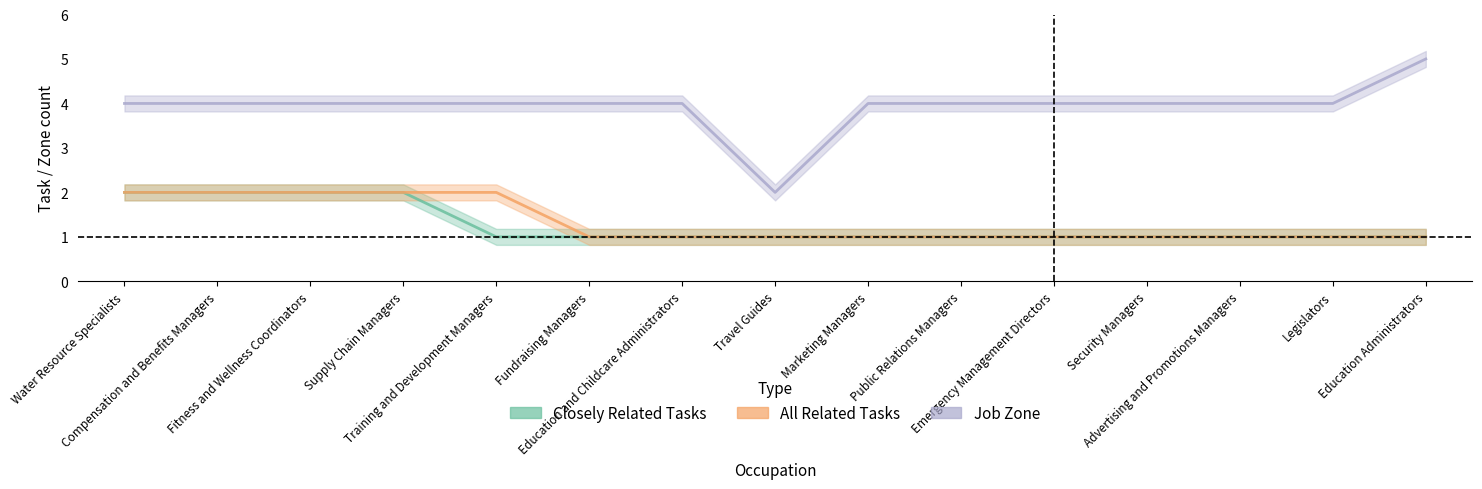

Reading right to left, extract all data points from this chart.

Closely Related Tasks: Education Administrators=1	Legislators=1	Advertising and Promotions Managers=1	Security Managers=1	Emergency Management Directors=1	Public Relations Managers=1	Marketing Managers=1	Travel Guides=1	Education and Childcare Administrators=1	Fundraising Managers=1	Training and Development Managers=1	Supply Chain Managers=2	Fitness and Wellness Coordinators=2	Compensation and Benefits Managers=2	Water Resource Specialists=2
All Related Tasks: Education Administrators=1	Legislators=1	Advertising and Promotions Managers=1	Security Managers=1	Emergency Management Directors=1	Public Relations Managers=1	Marketing Managers=1	Travel Guides=1	Education and Childcare Administrators=1	Fundraising Managers=1	Training and Development Managers=2	Supply Chain Managers=2	Fitness and Wellness Coordinators=2	Compensation and Benefits Managers=2	Water Resource Specialists=2
Job Zone: Education Administrators=5	Legislators=4	Advertising and Promotions Managers=4	Security Managers=4	Emergency Management Directors=4	Public Relations Managers=4	Marketing Managers=4	Travel Guides=2	Education and Childcare Administrators=4	Fundraising Managers=4	Training and Development Managers=4	Supply Chain Managers=4	Fitness and Wellness Coordinators=4	Compensation and Benefits Managers=4	Water Resource Specialists=4